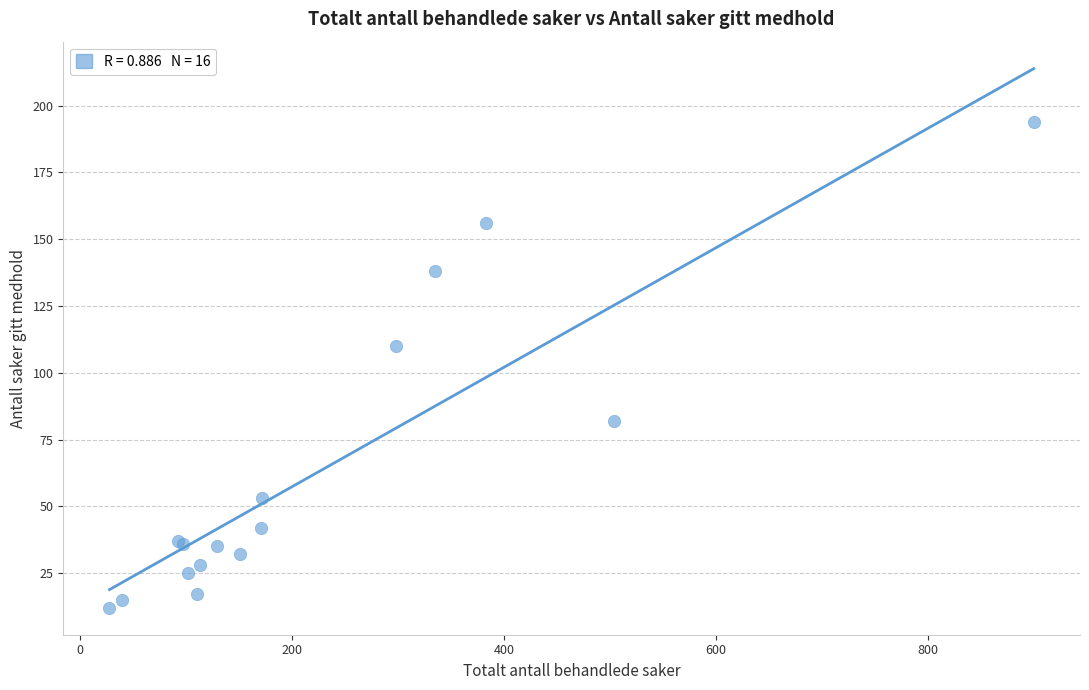

What Y value in the scatter plot is closest to 103?

110